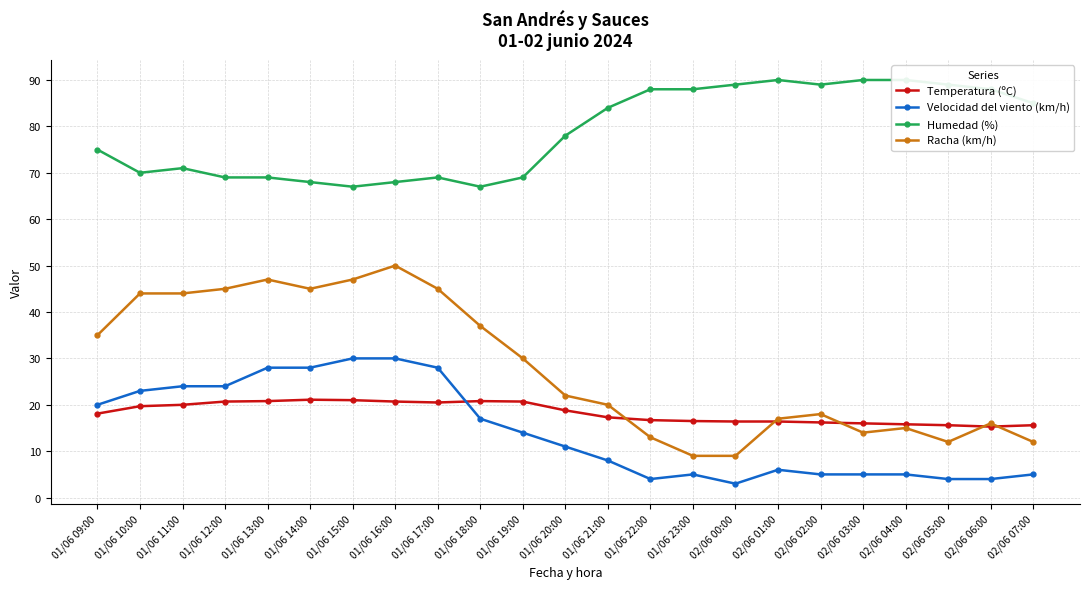

At how many categories does at least one series exceed 51?

23